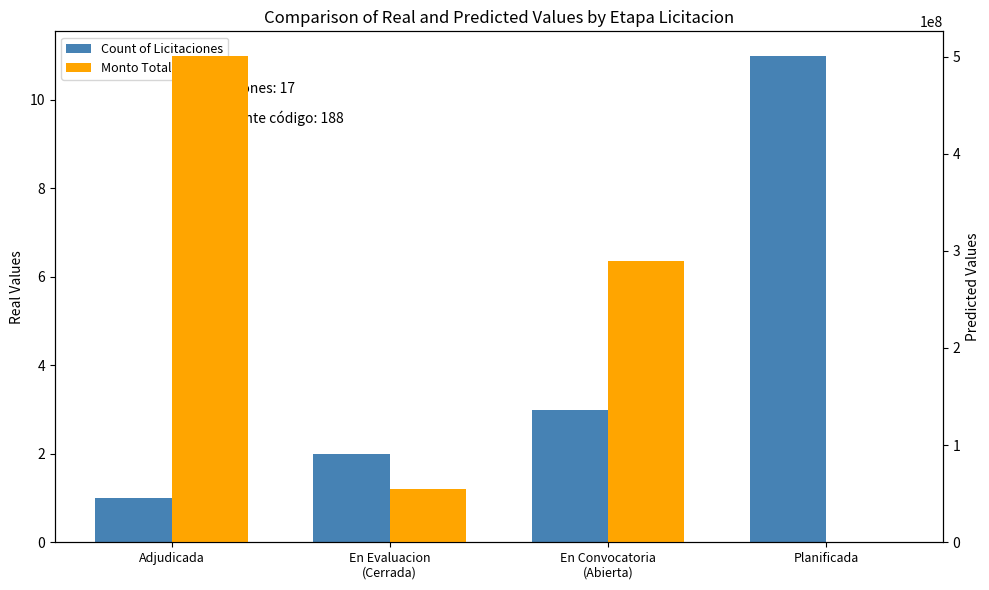

What is the total value across all series at En Evaluacion
(Cerrada)?

55095379